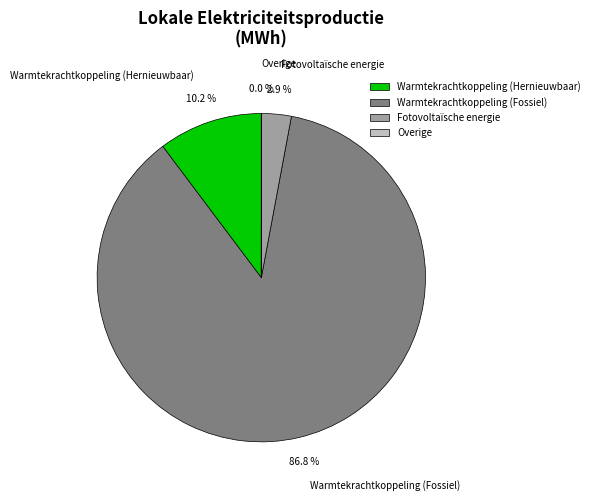

Which category has the biggest portion of the pie?

Warmtekrachtkoppeling (Fossiel)